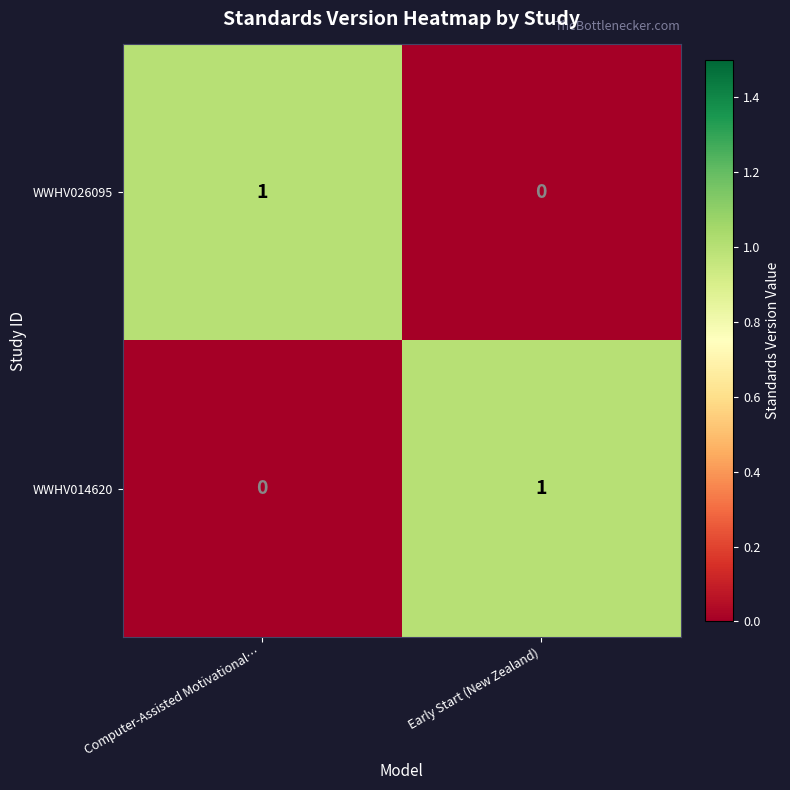

At which label does WWHV026095 reach its minimum?

Early Start (New Zealand)